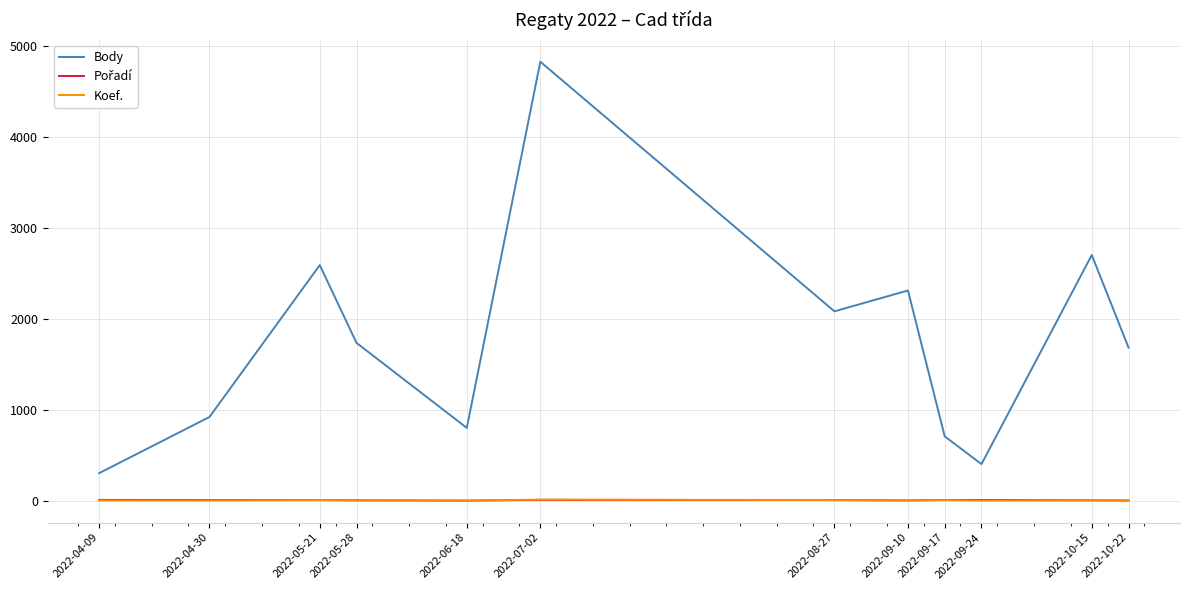

Between 2022-06-18 and 2022-09-24, which series saw the biggest shift?

Body